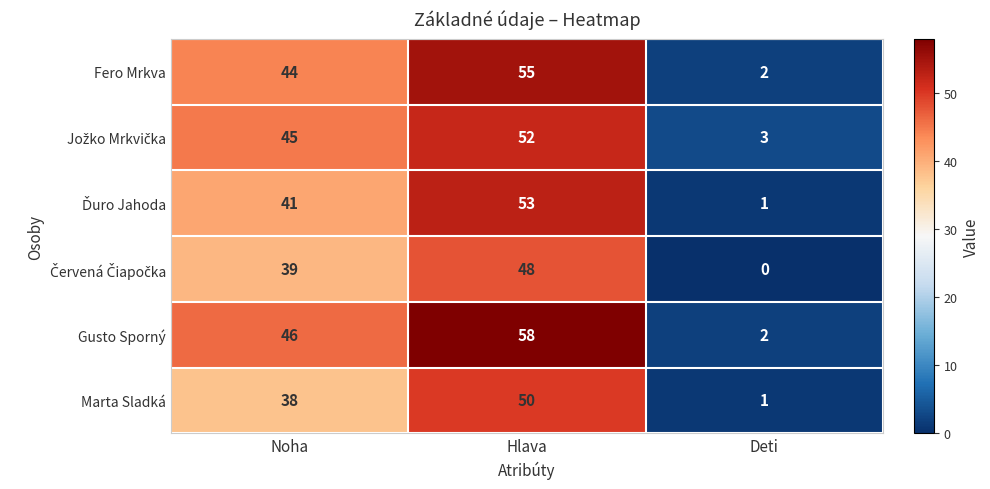

Where is Fero Mrkva nearest to the value 28?

Noha